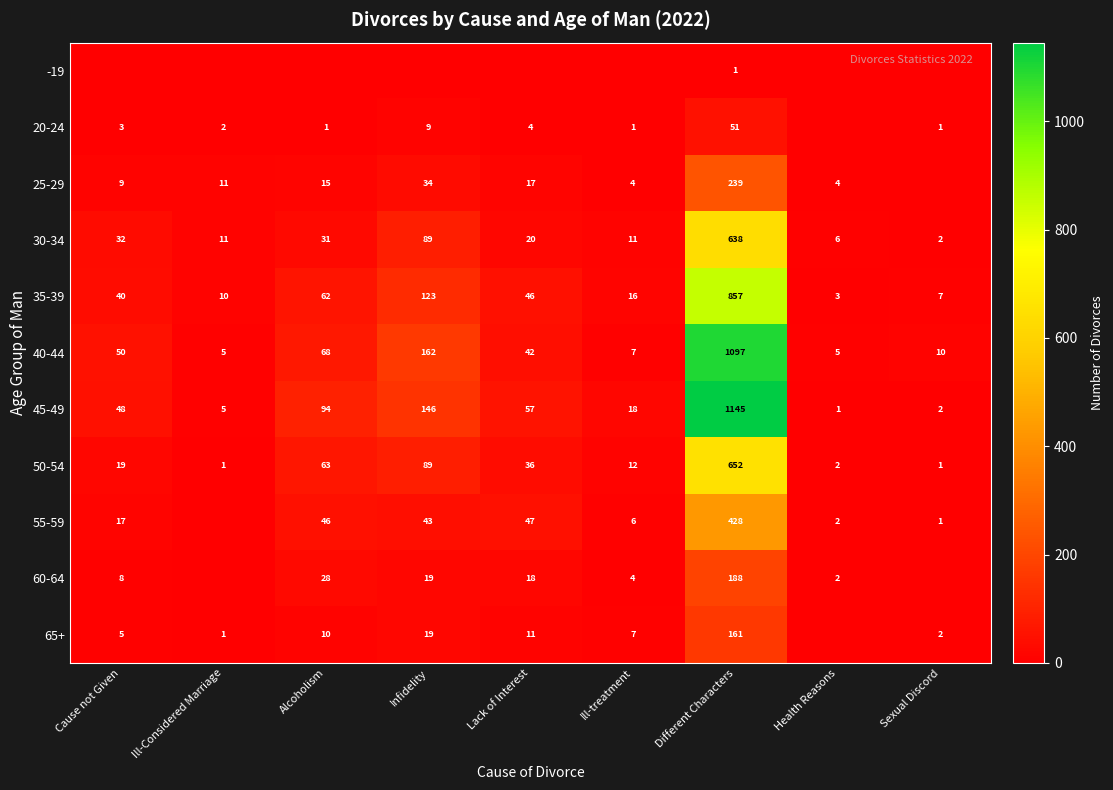

What is the difference between the 65+ values at Cause not Given and Lack of Interest?

6